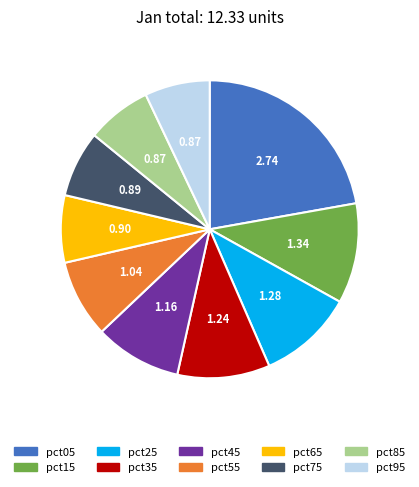

Does any single category account for the majority?

No